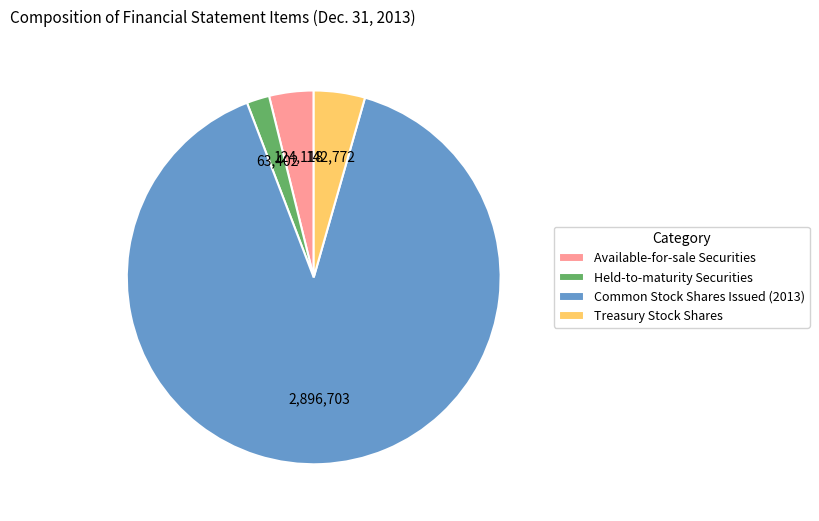

Is Common Stock Shares Issued (2013) the majority of the pie?

Yes